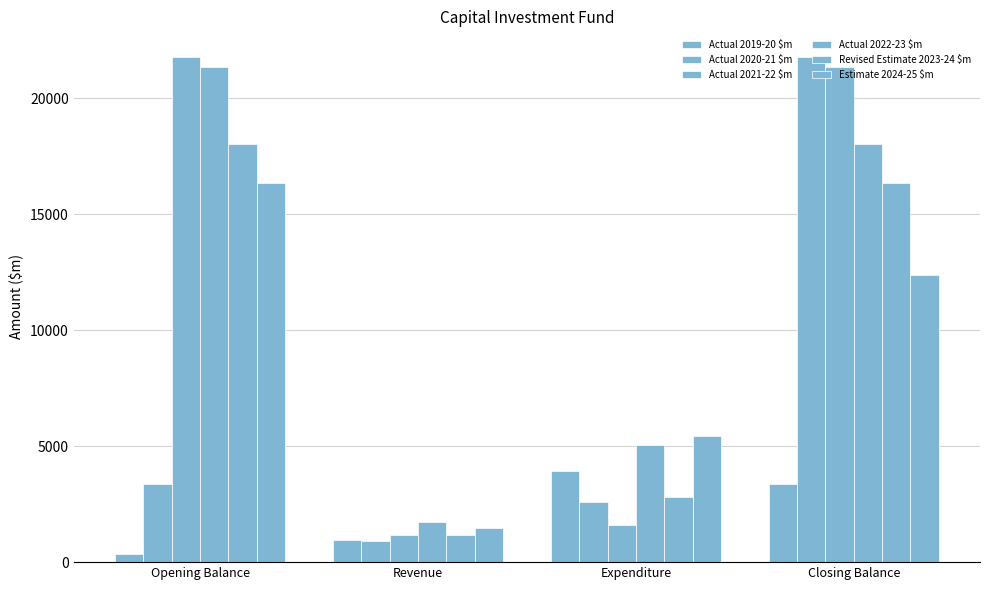

What is the sum of all Actual 2022-23 $m values?

46166